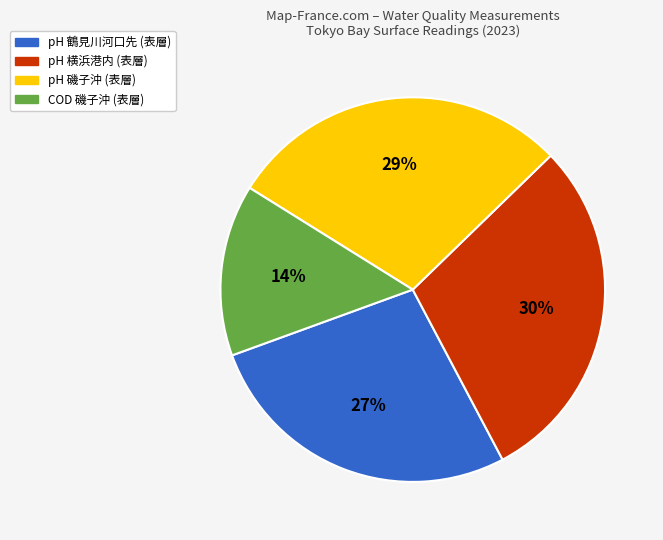

To the nearest percent, what is the average slice percentage?

25%